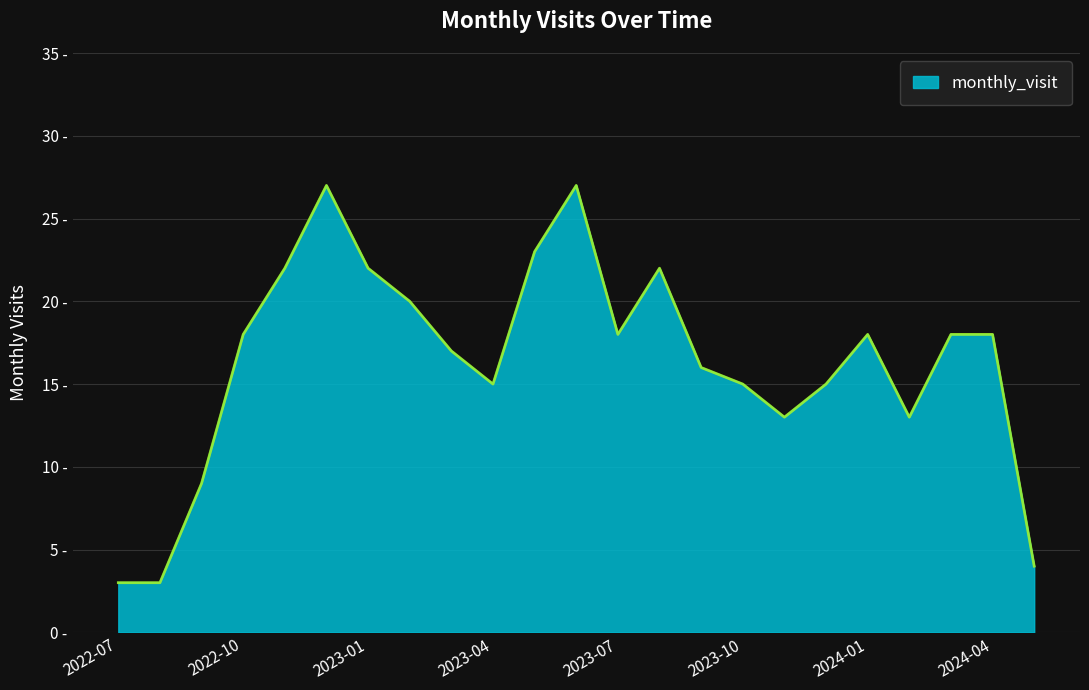

Where is the first local minimum?

2023-04